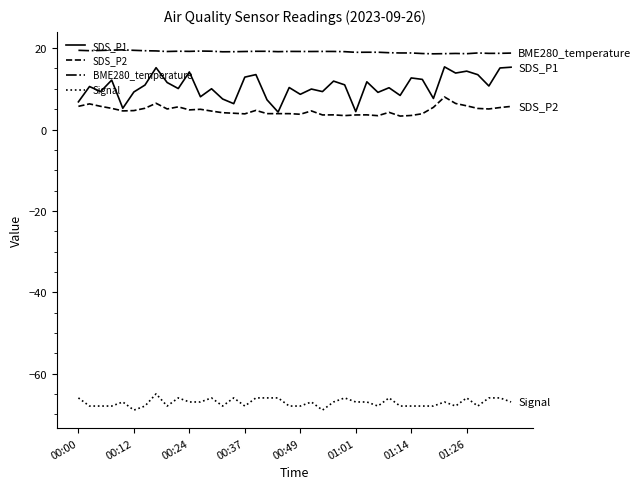

True or false: Signal and BME280_temperature intersect in this chart.

False